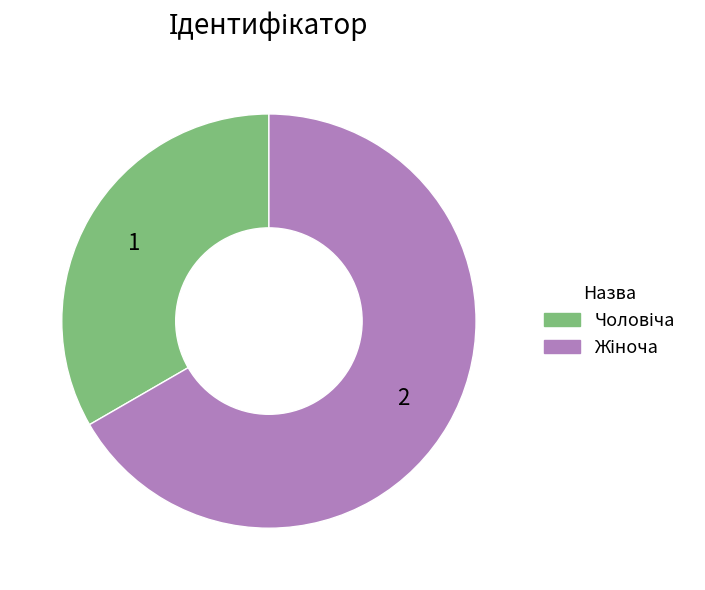

Is there any slice that represents more than half of the pie?

Yes